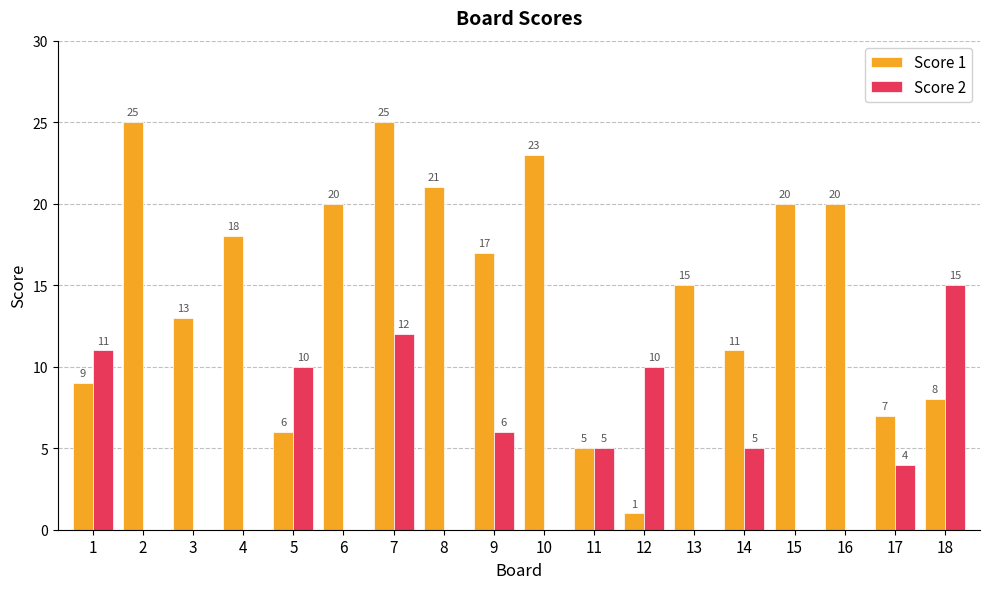

The Score 1 series shows 21 at 8. True or false?

True